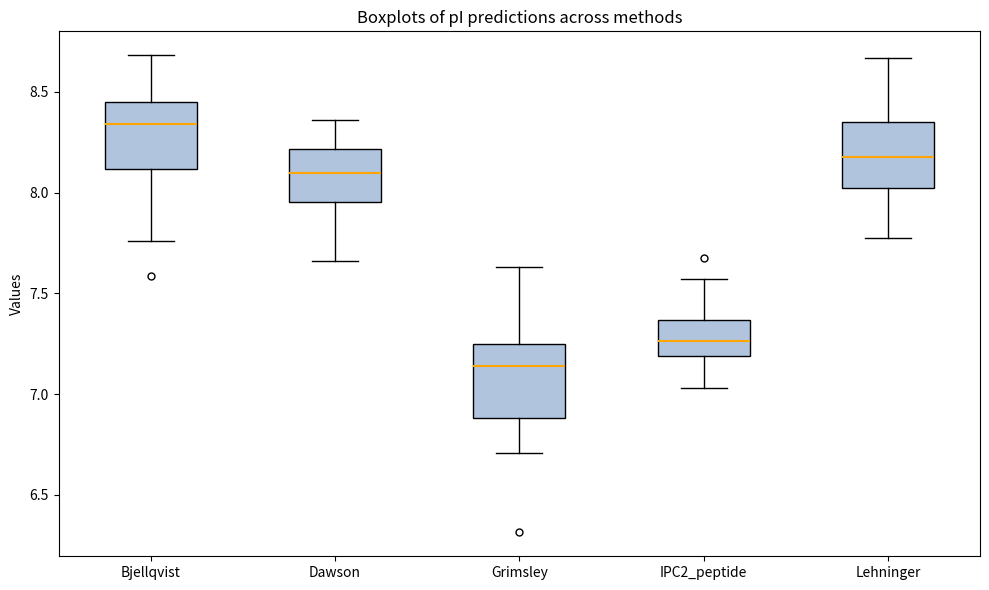

Reading left to right, transcribe this box plot: for each box, give where its median line is, the range the box spans, and where its two whiskers end, as read against the y-axis. The values are not printed on the chart, so give them approximately, as read against the axis.

Bjellqvist: median 8.35, box 8.10 to 8.45, whiskers 7.75 to 8.70
Dawson: median 8.10, box 7.95 to 8.20, whiskers 7.65 to 8.35
Grimsley: median 7.15, box 6.90 to 7.25, whiskers 6.70 to 7.65
IPC2_peptide: median 7.25, box 7.20 to 7.35, whiskers 7.05 to 7.55
Lehninger: median 8.20, box 8.00 to 8.35, whiskers 7.80 to 8.65